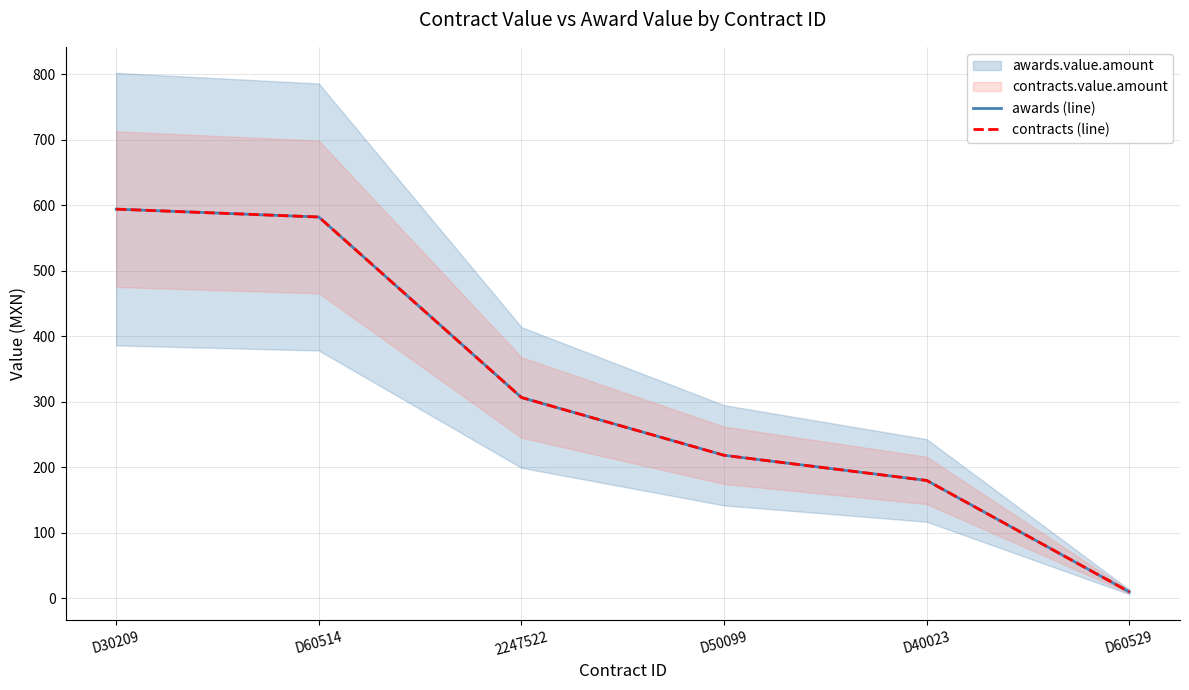

Reading left to right, extract all data points from this chart.

awards (line): D30209=594.0	D60514=582.0	2247522=306.6	D50099=218.4	D40023=180.0	D60529=10.0
contracts (line): D30209=594.0	D60514=582.0	2247522=306.6	D50099=218.4	D40023=180.0	D60529=10.0